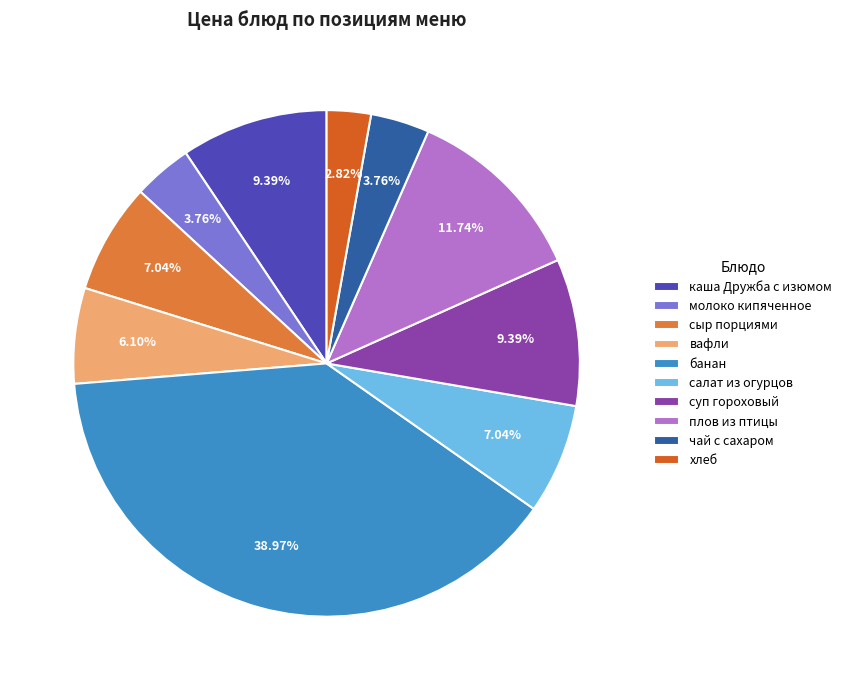

Is there a majority slice in this chart?

No